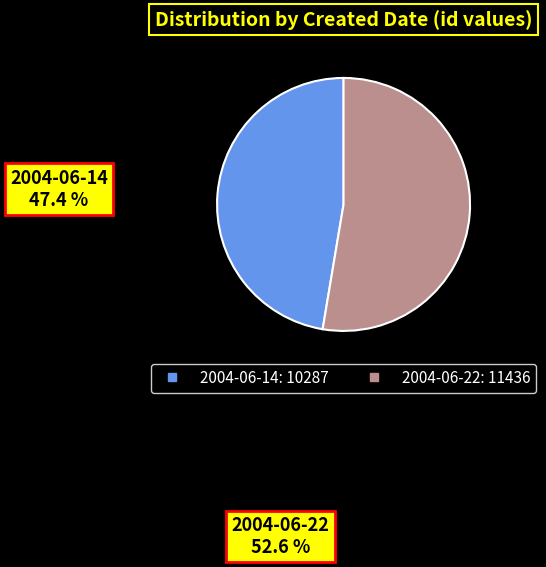

To the nearest percent, what portion does 2004-06-22 represent?

53%